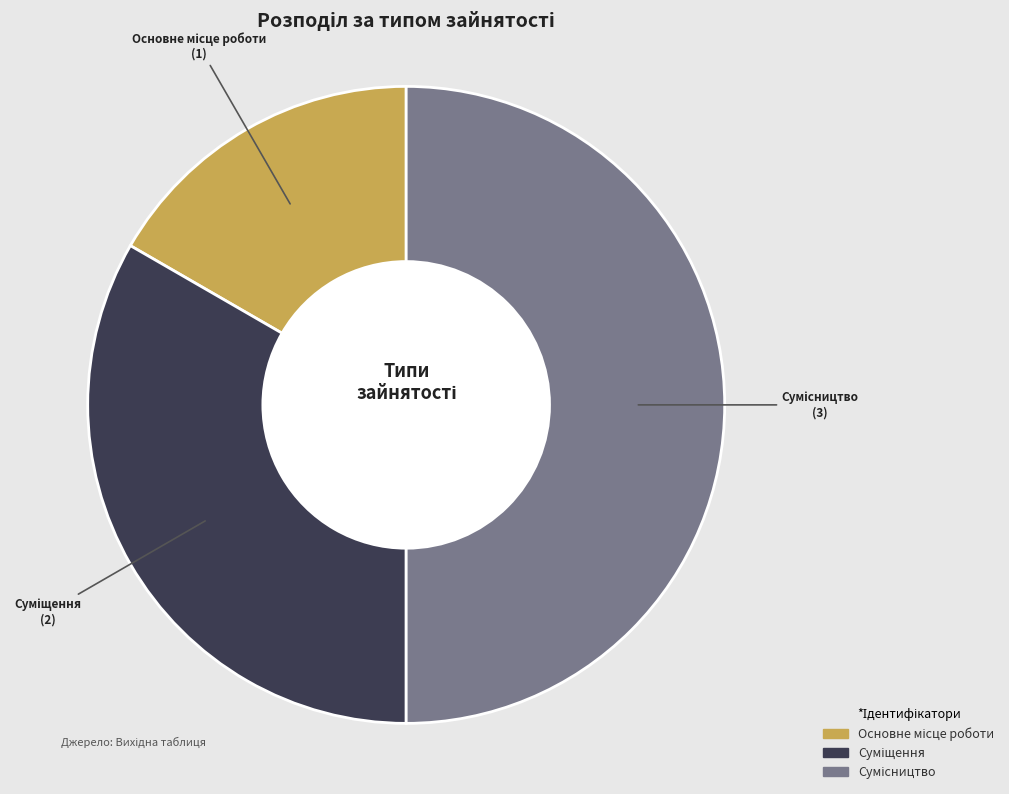

Which slice is the smallest?

Основне місце роботи